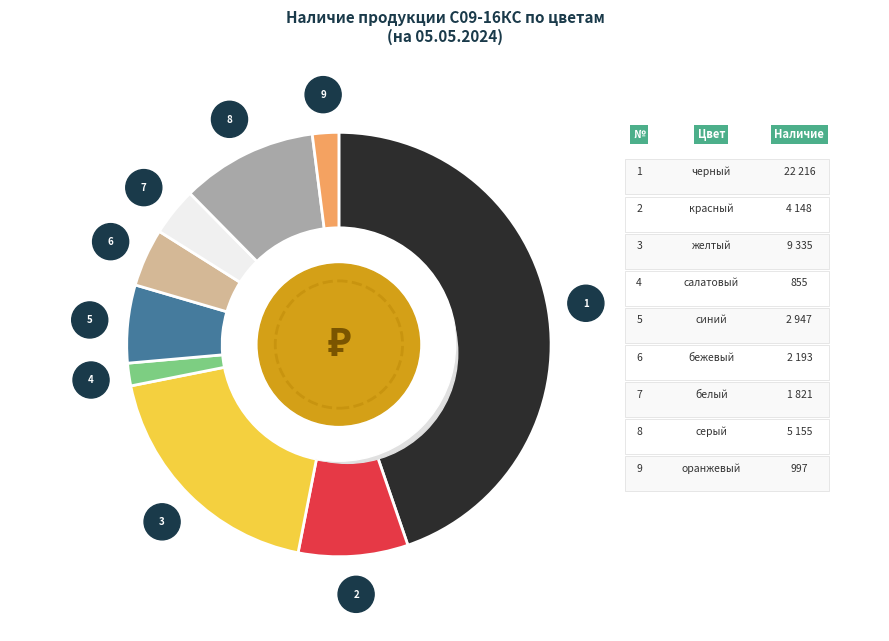

True or false: красный accounts for 1% of the total.

False